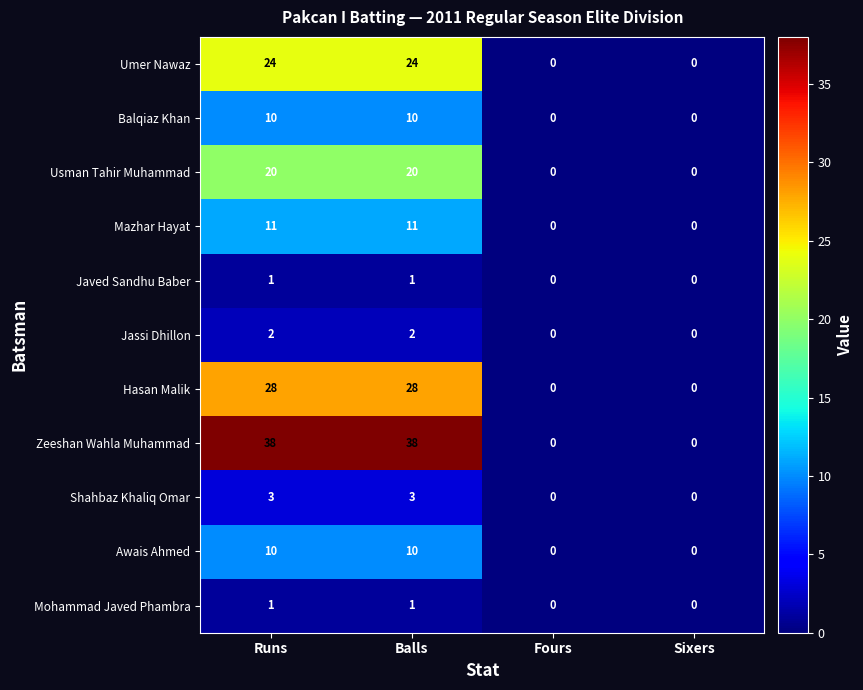

What is the difference between the maximum and minimum values in the Balqiaz Khan series?

10